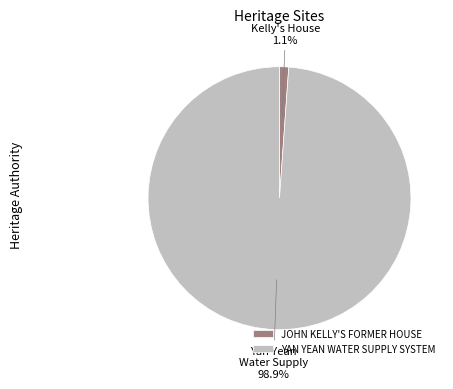

To the nearest percent, what is the combined percentage of YAN YEAN WATER SUPPLY SYSTEM and JOHN KELLY'S FORMER HOUSE?

100%